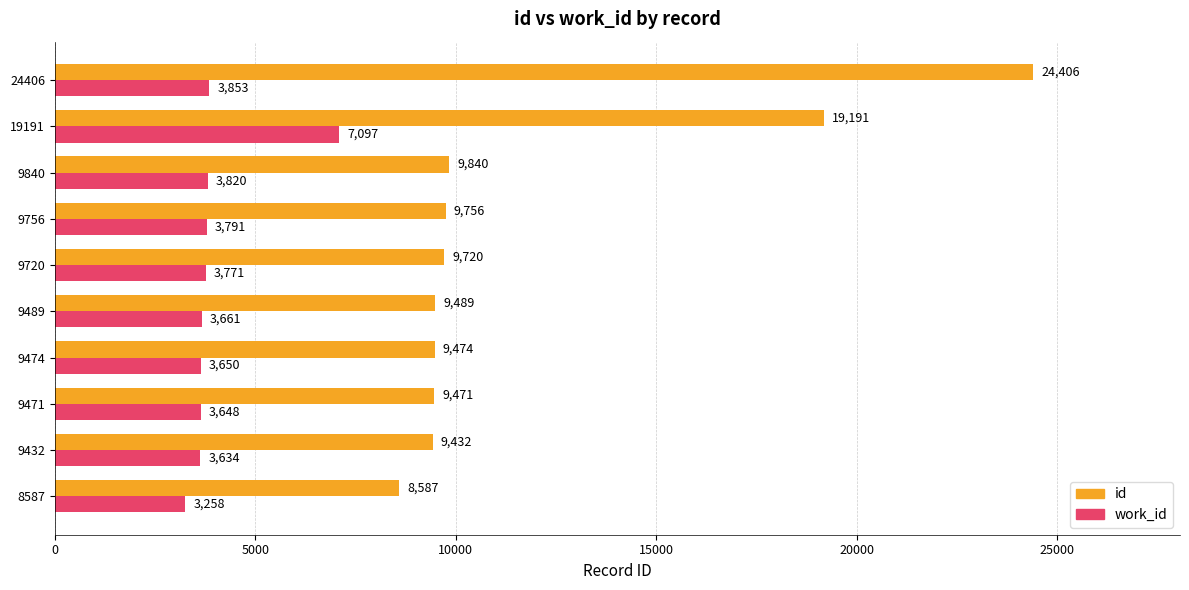

What are all the series names shown in the legend?

id, work_id